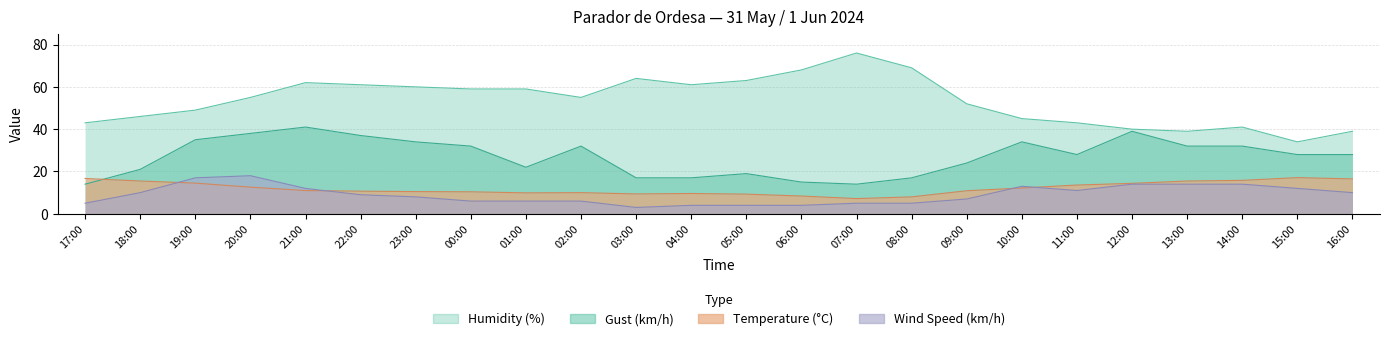

What is the sum of the Wind Speed (km/h) values at 20:00 and 23:00?

26.0